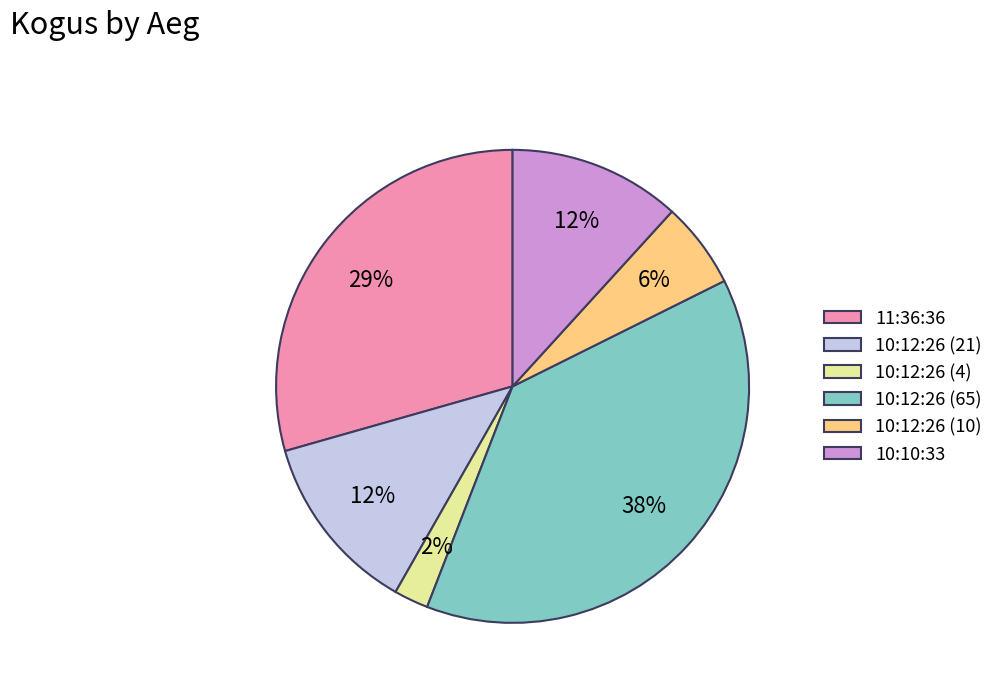

Approximately how many times larger is the value at 10:10:33 compared to 10:12:26 (65)?

0.3